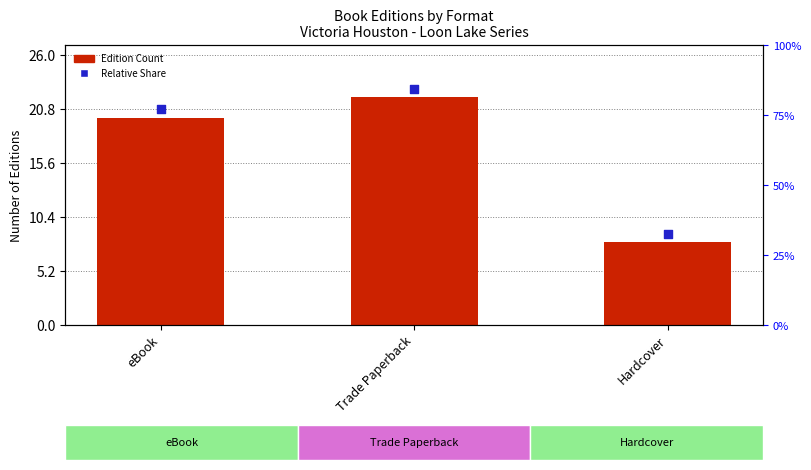

Which series reaches the maximum Y coordinate?

Relative Share